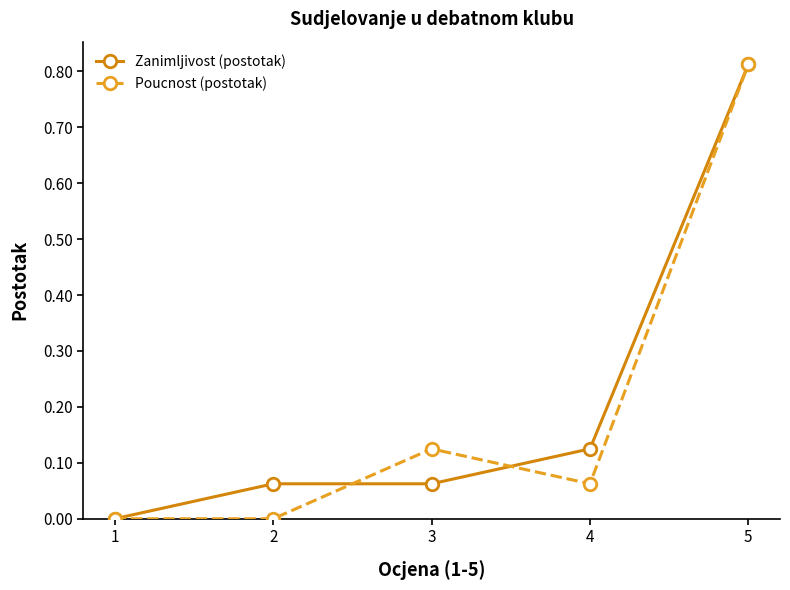

True or false: Poucnost (postotak) has a value of -0.4 at 1.

False